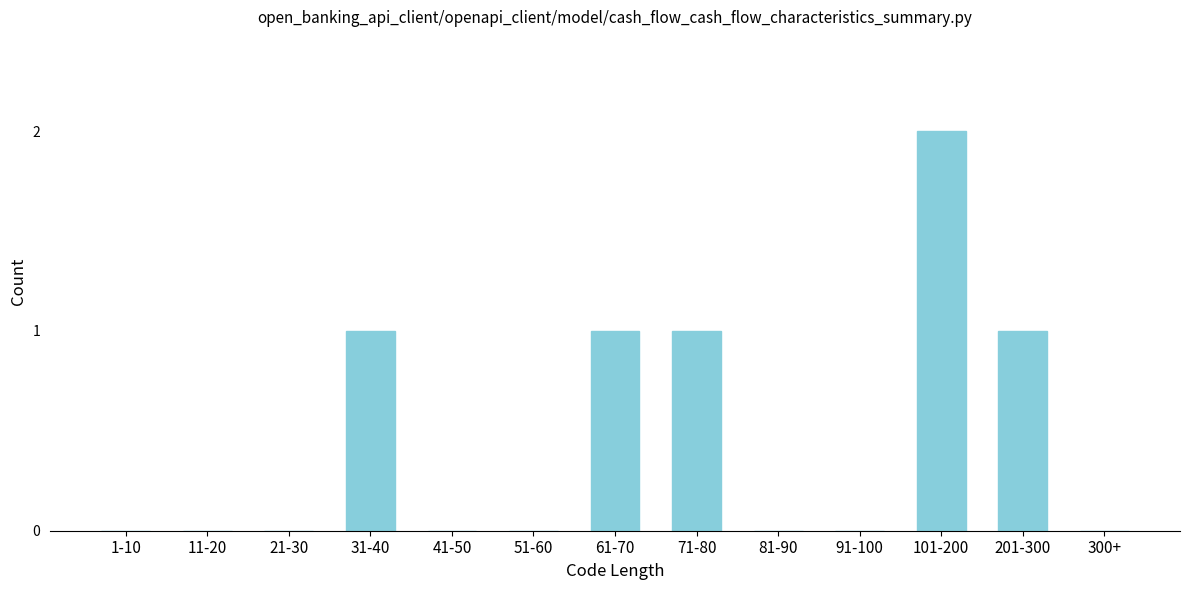

Reading left to right, extract all data points from this chart.

1-10=0	11-20=0	21-30=0	31-40=1	41-50=0	51-60=0	61-70=1	71-80=1	81-90=0	91-100=0	101-200=2	201-300=1	300+=0